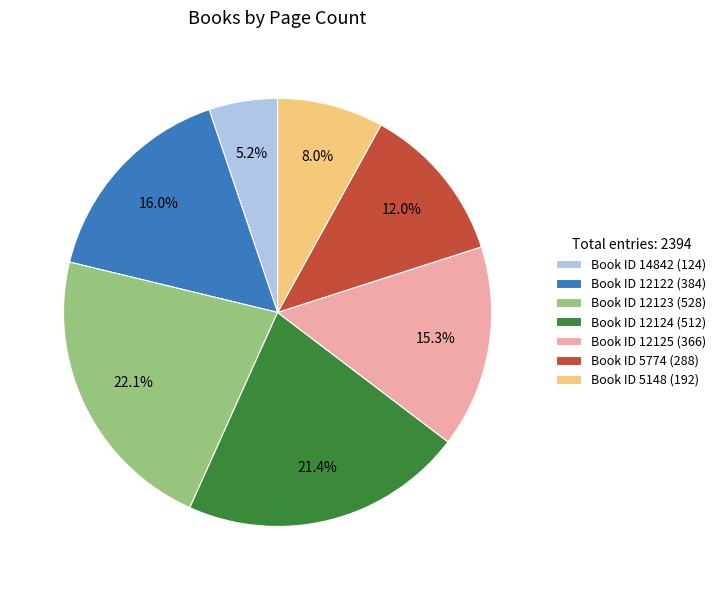

Which category has the biggest portion of the pie?

Book ID 12123 (528)